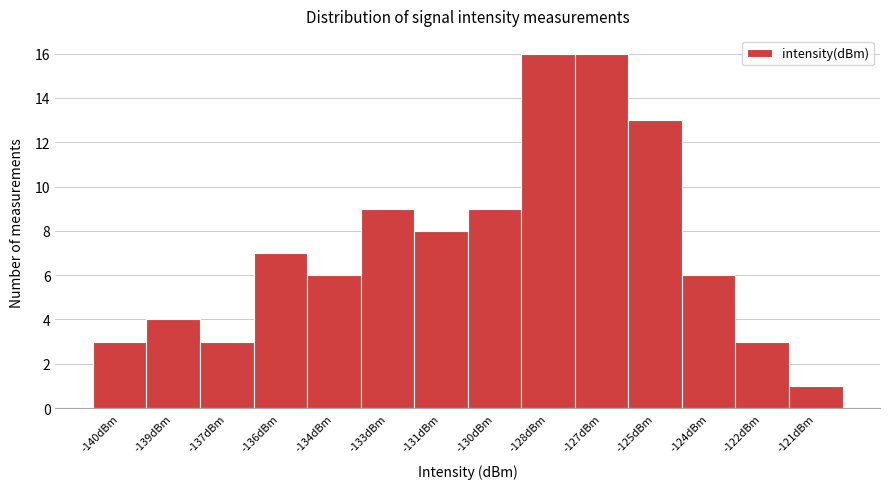

Reading left to right, extract all data points from this chart.

-140dBm=3	-139dBm=4	-137dBm=3	-136dBm=7	-134dBm=6	-133dBm=9	-131dBm=8	-130dBm=9	-128dBm=16	-127dBm=16	-125dBm=13	-124dBm=6	-122dBm=3	-121dBm=1